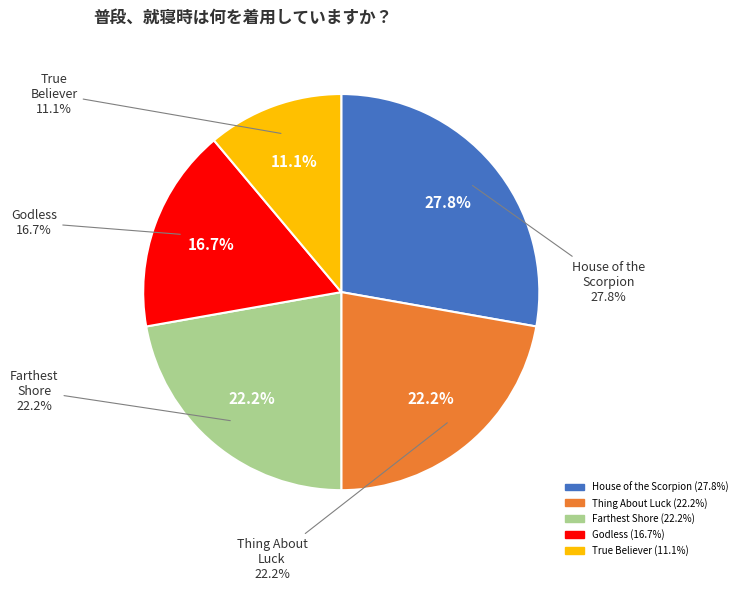

Is there a majority slice in this chart?

No